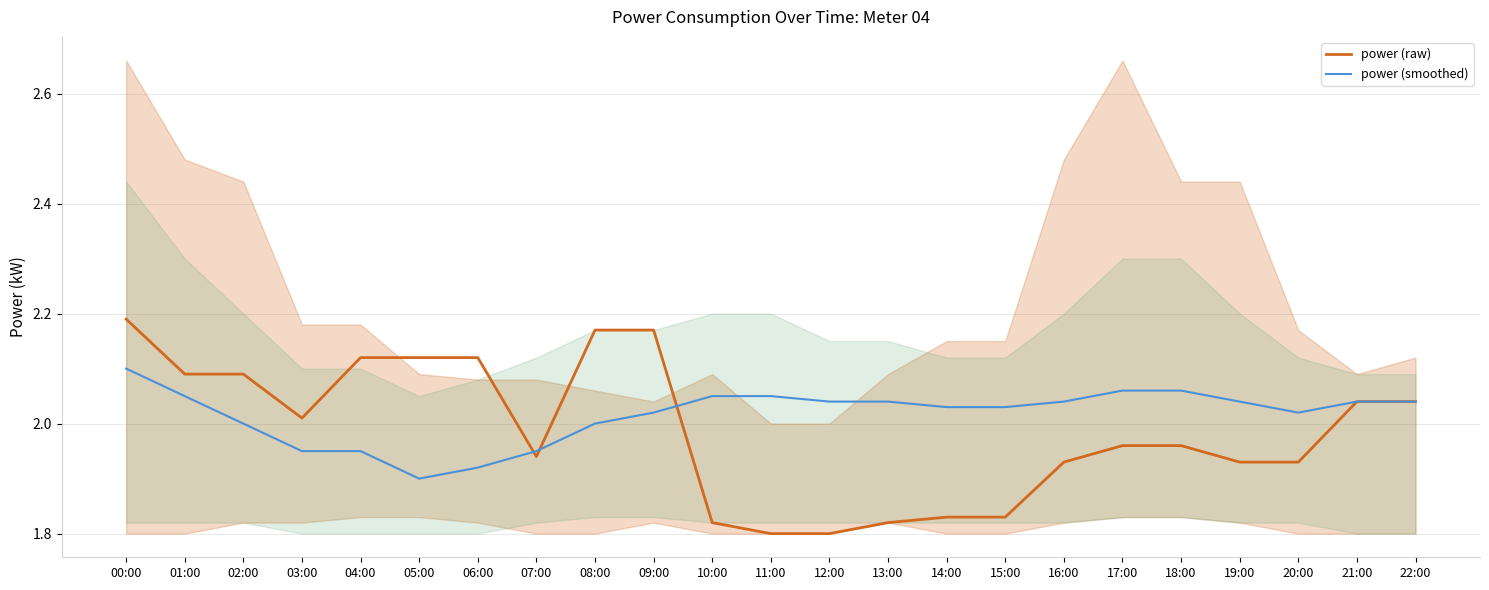

Which series has the largest range (max minus min)?

power (raw)